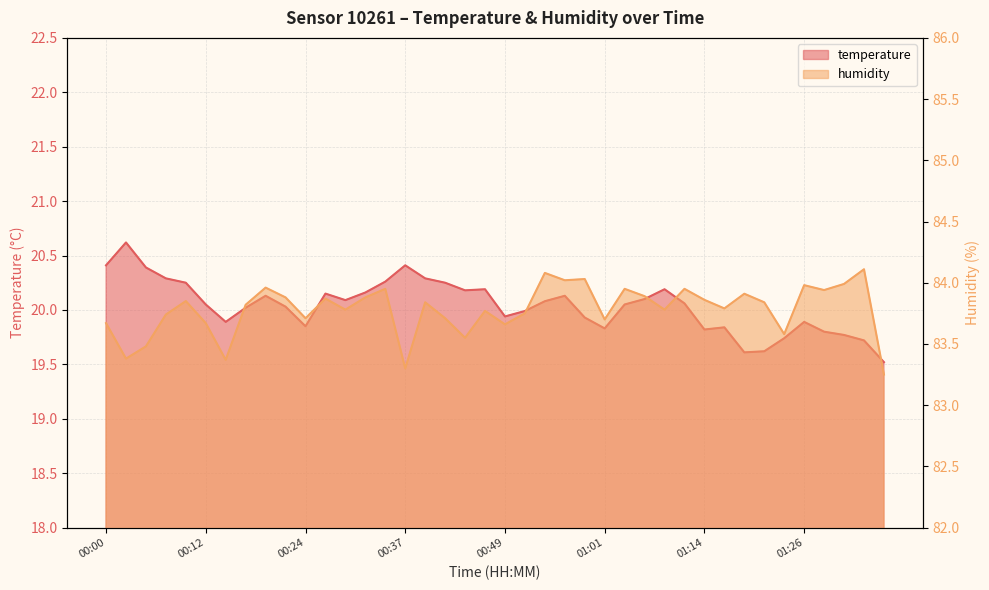

Which series changed the most between 00:00 and 01:01?

temperature